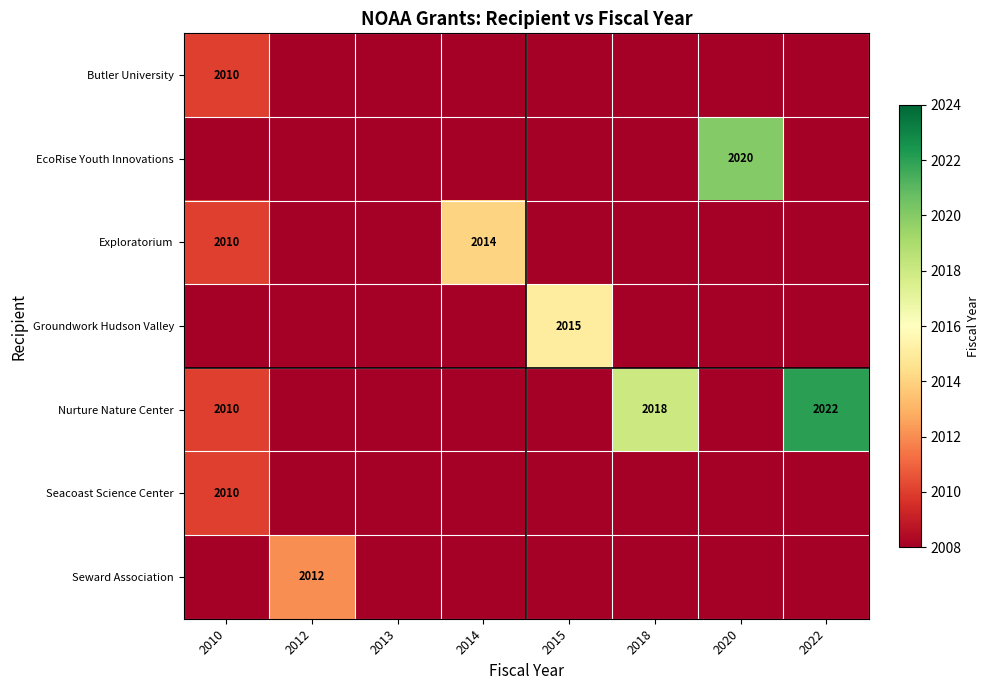

Is it true that Exploratorium equals 1109 at 2010?

False